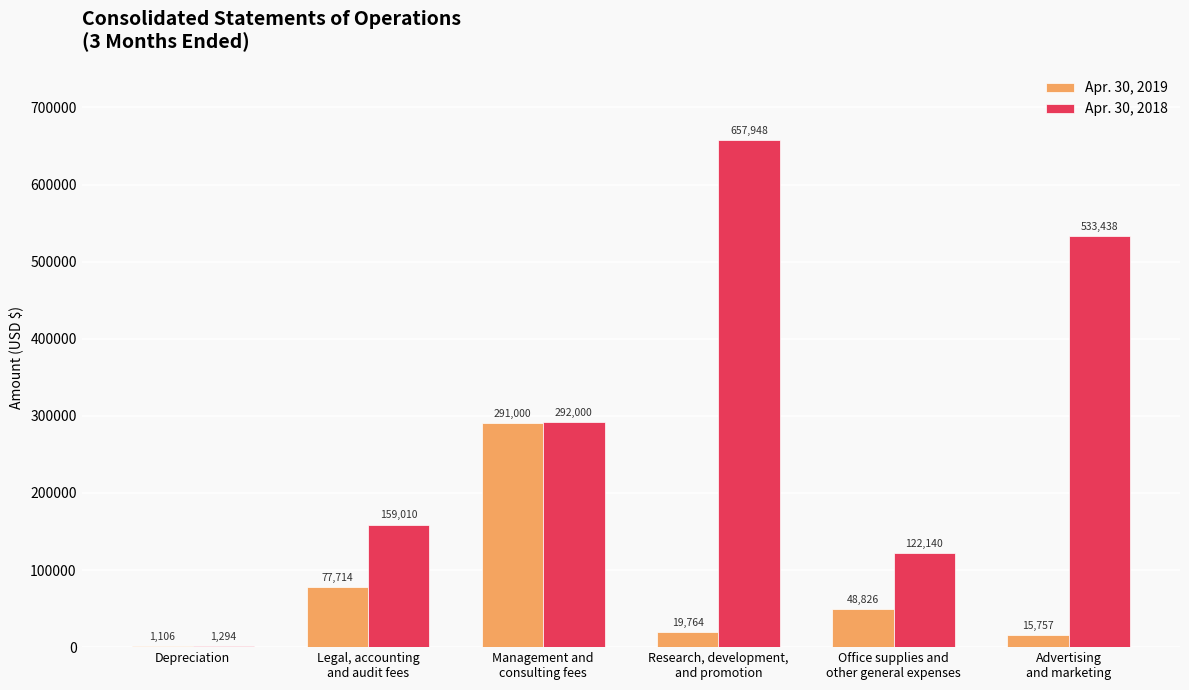

What value does the Apr. 30, 2019 series have at Depreciation?

1106